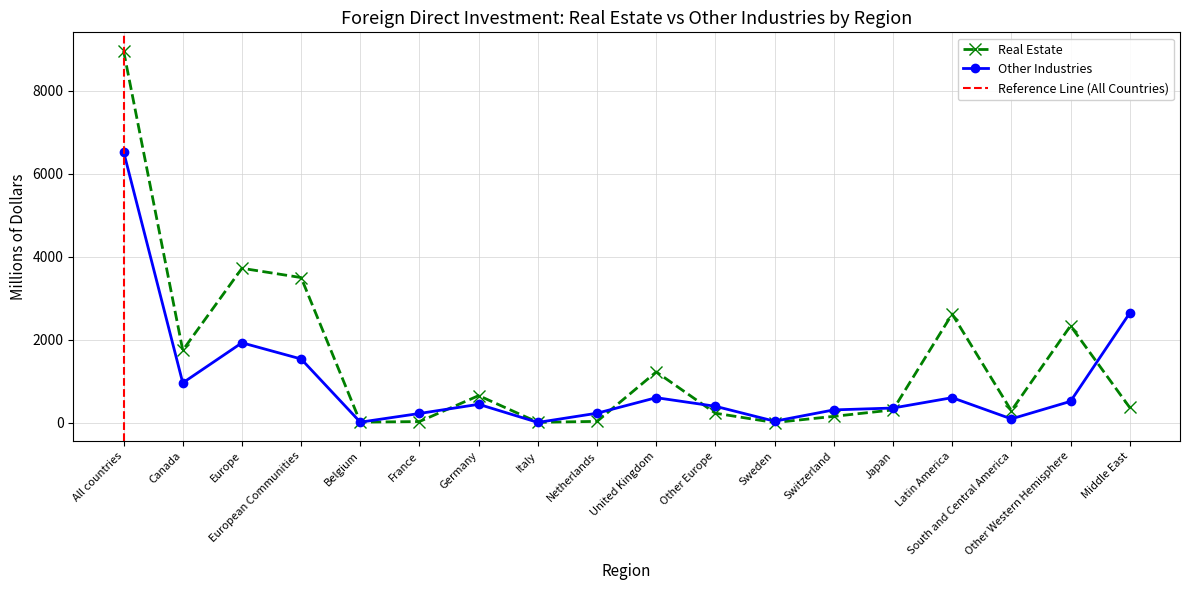

What are all the series names shown in the legend?

Real Estate, Other Industries